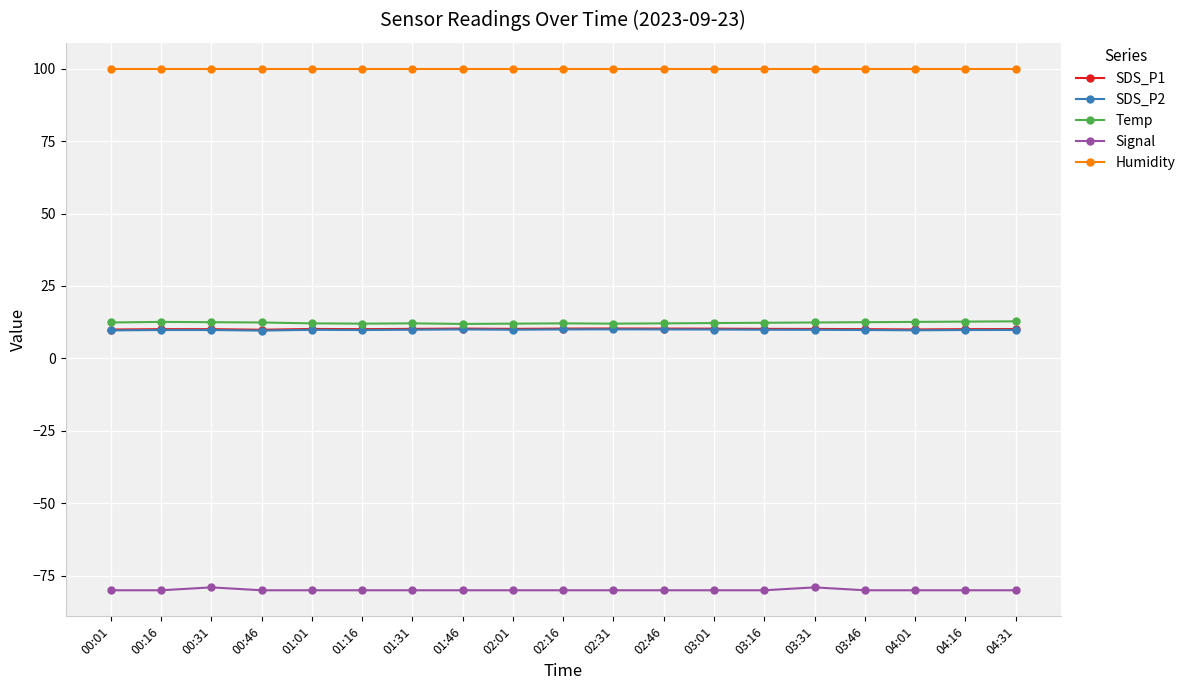

What is the label of the 6th point from the left?

01:16